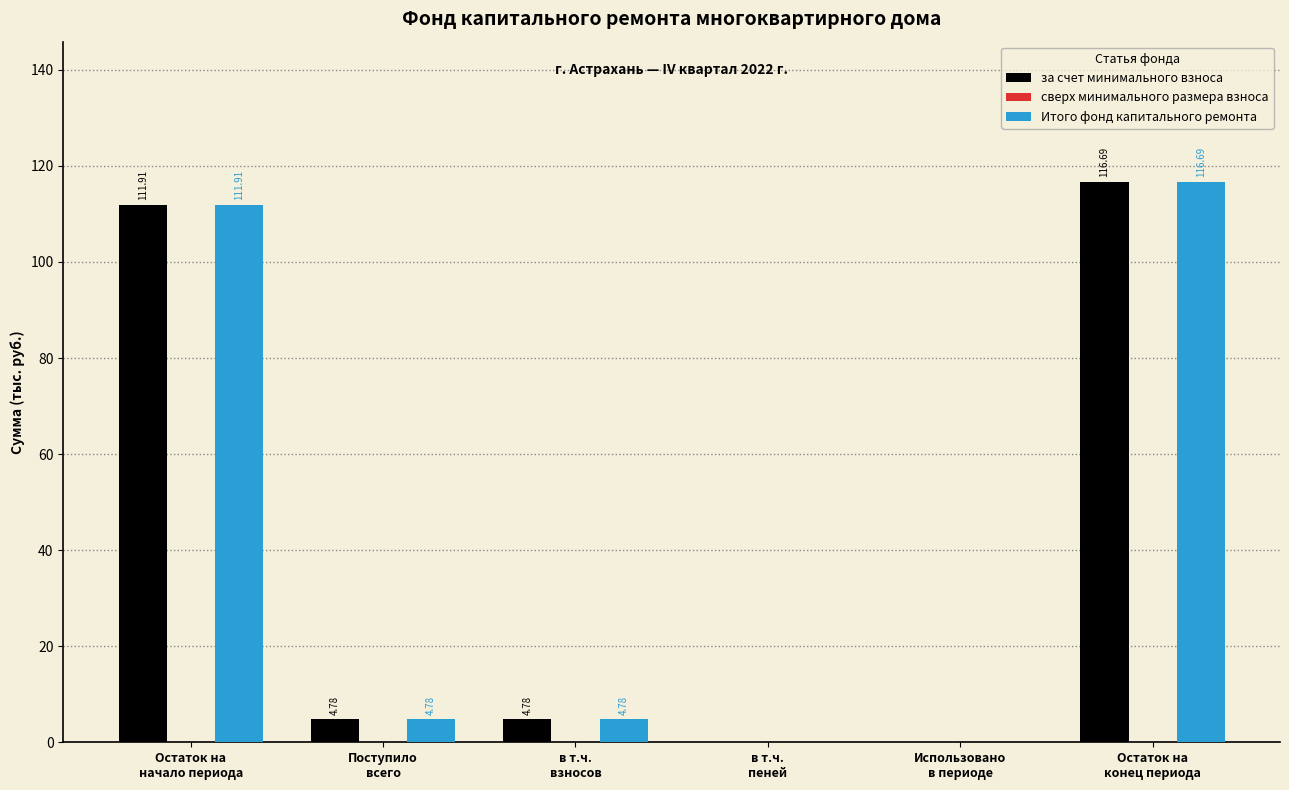

Is it true that Итого фонд капитального ремонта equals 111.9 at Остаток на
начало периода?

True